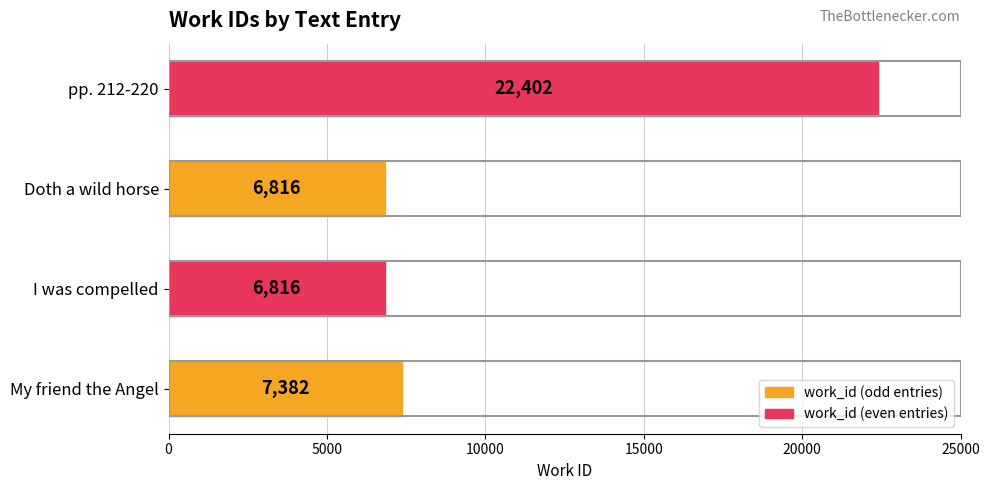

Reading bottom to top, transcribe all the data shown in this chart.

7382	6816	6816	22402